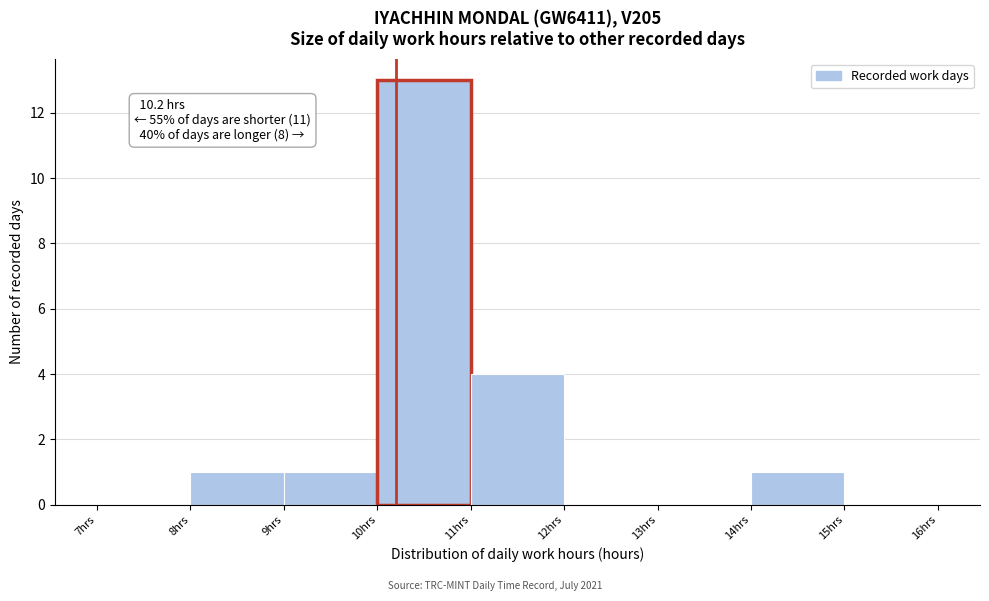

Which range on the x-axis has the tallest bar?

10 to 11